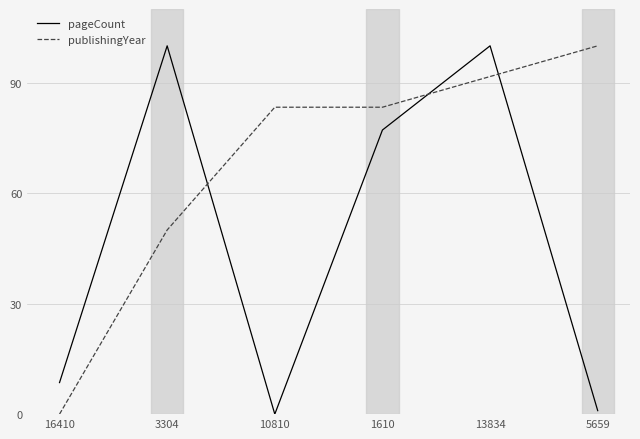

What is the sum of all publishingYear values?

408.3